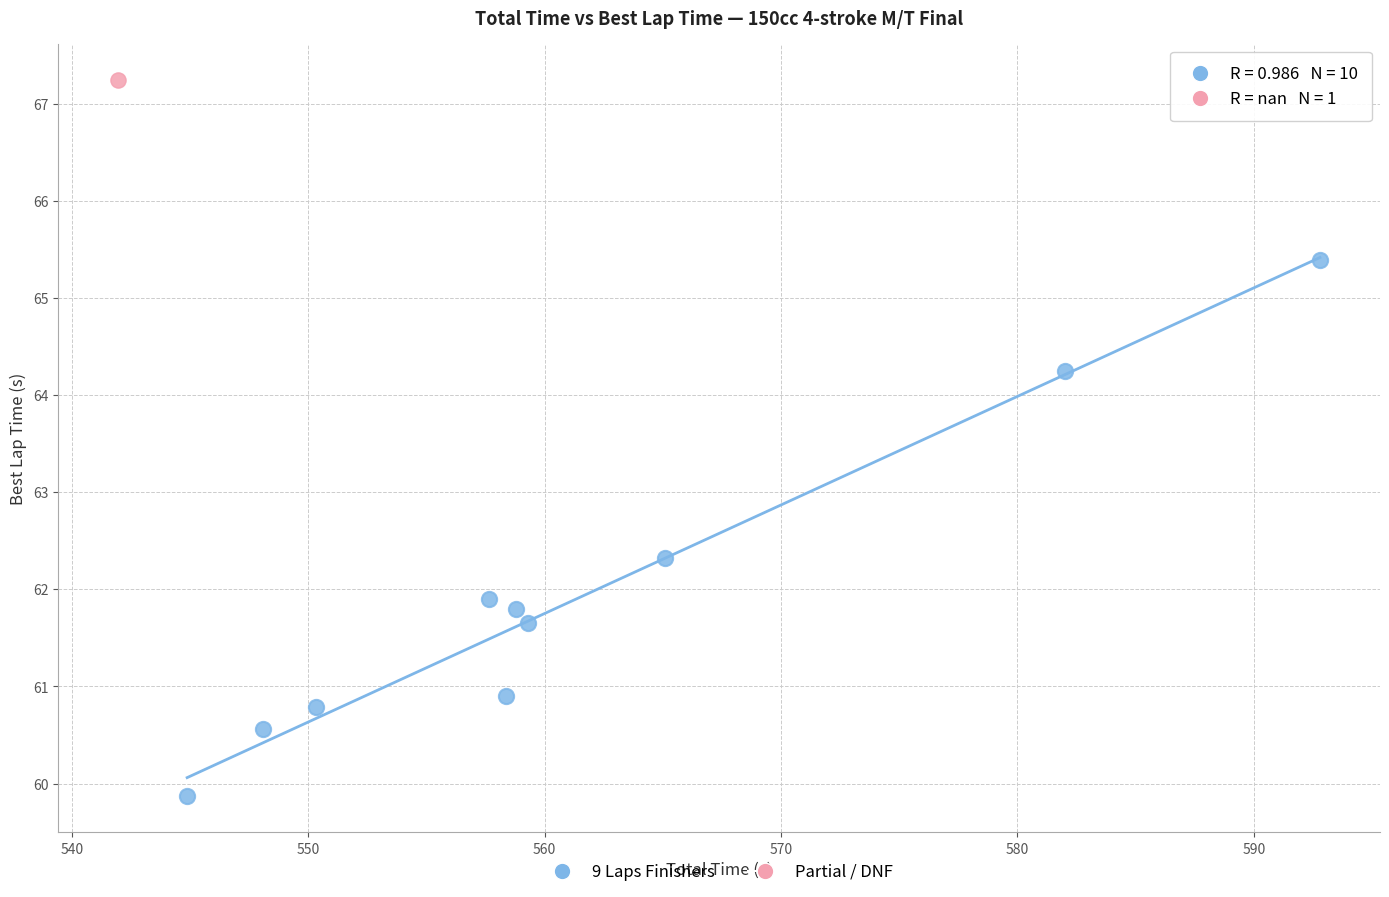

What are all the series names shown in the legend?

9 Laps Finishers, Partial / DNF